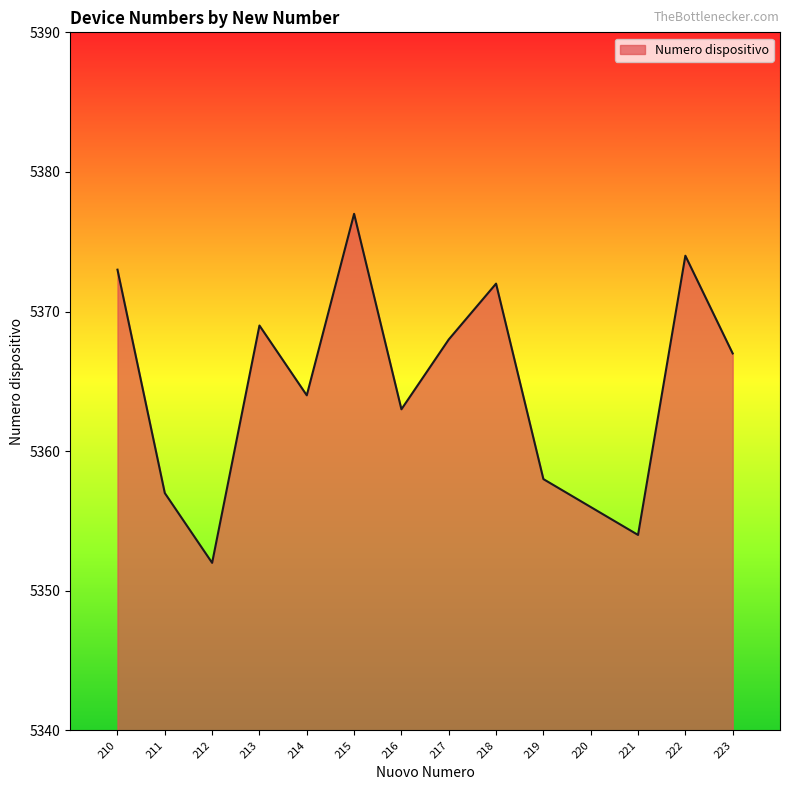

Where is the first local minimum?

212